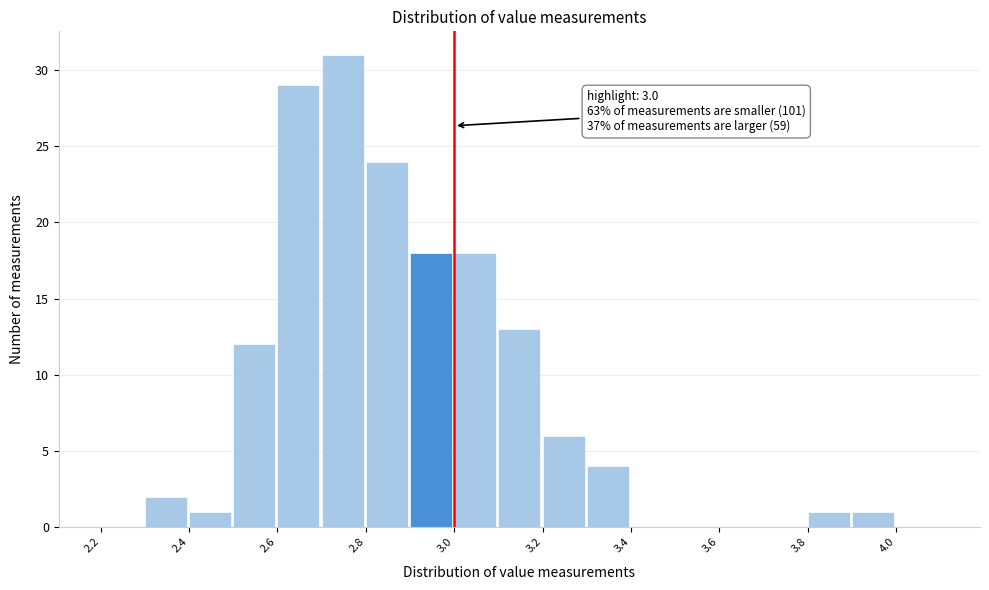

Over which range of the x-axis is the bar tallest?

2.7 to 2.8